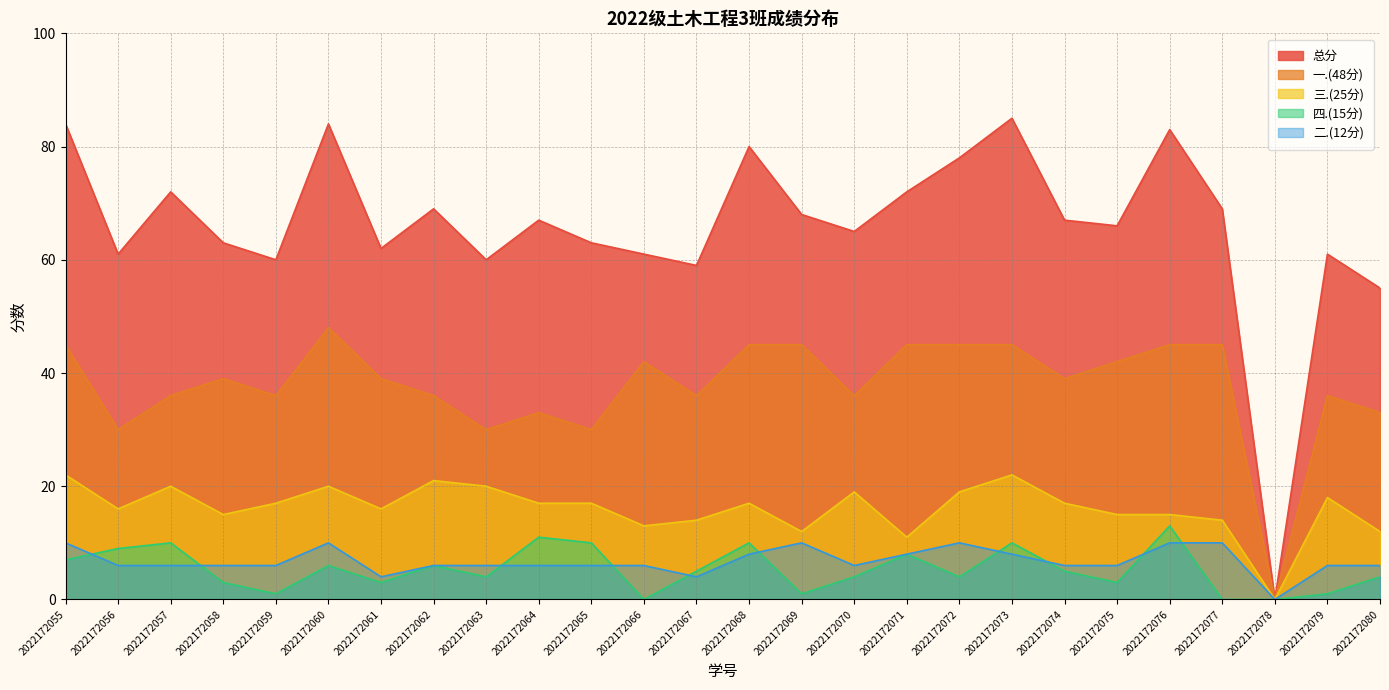

Which series has the largest total across all categories?

总分